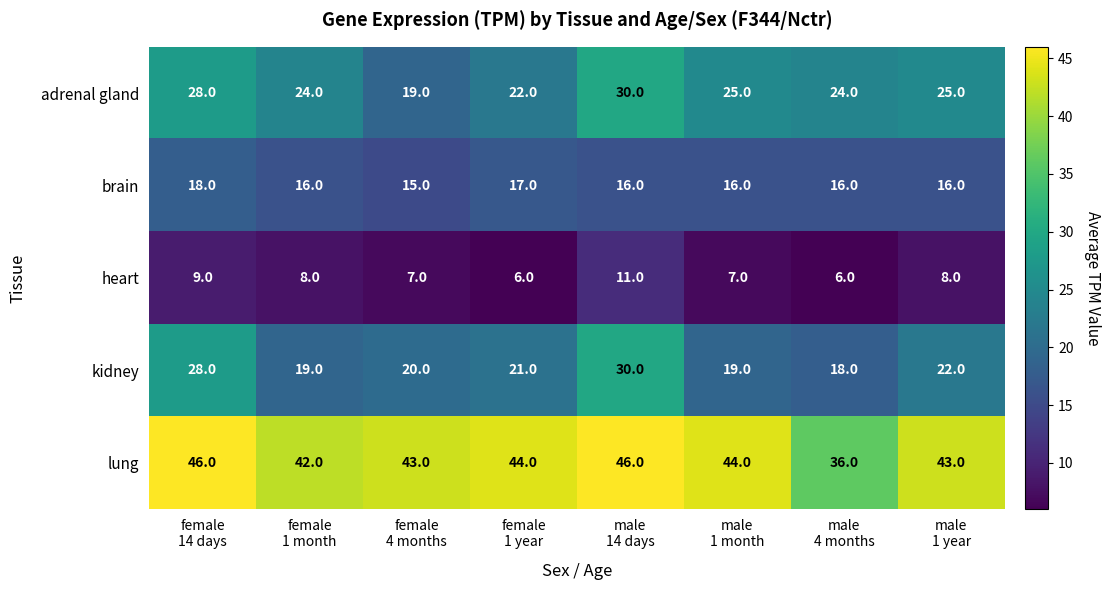

Count the brain values in the range 16 to 17.

6